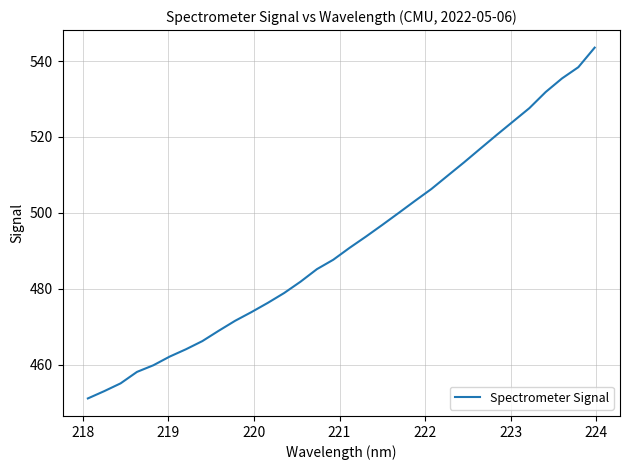

What is the difference between the maximum and minimum values?

92.4